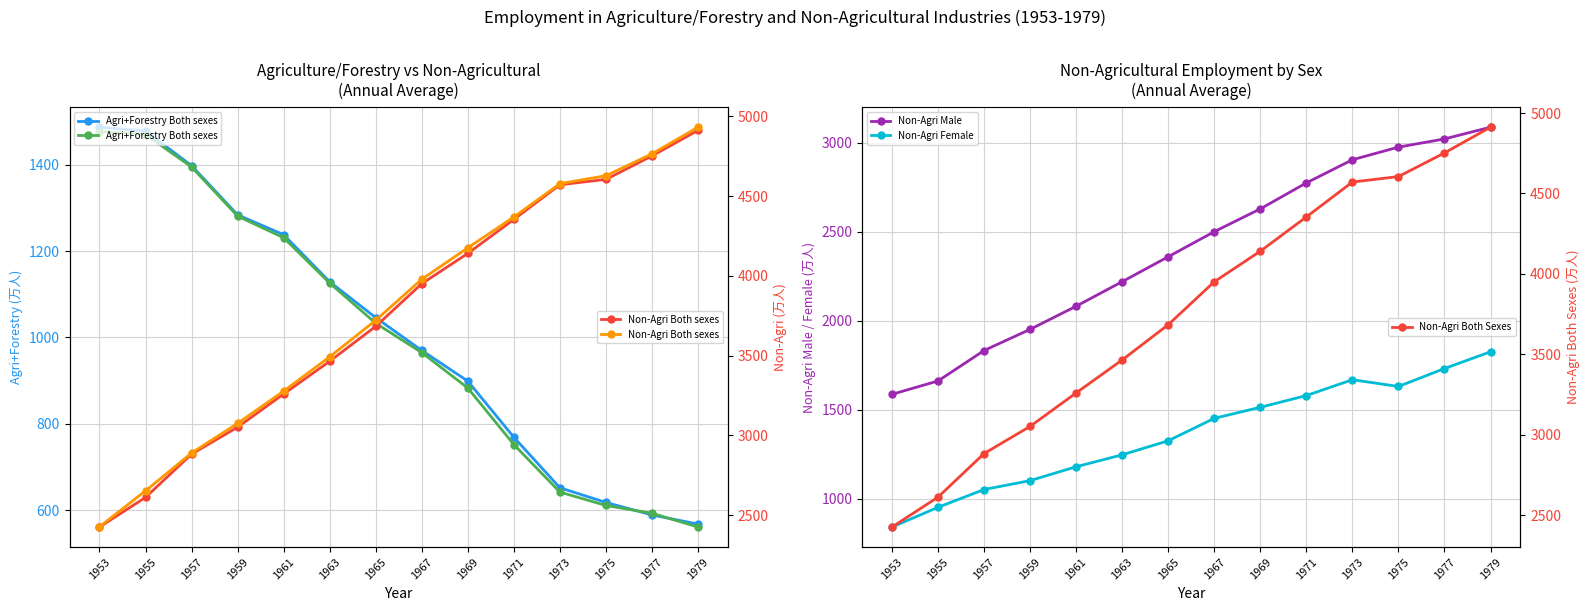

Where is Non-Agri Both sexes (Fiscal) nearest to the value 3680?

1965